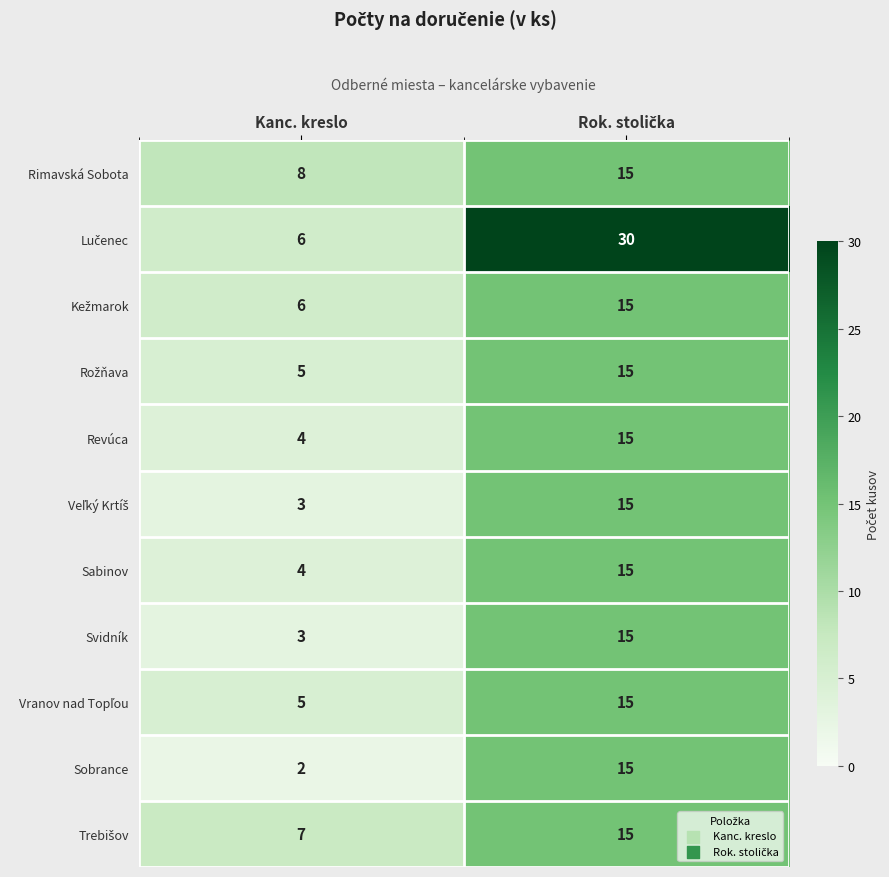

What is the spread (max minus min) of values at Kanc. kreslo?

6